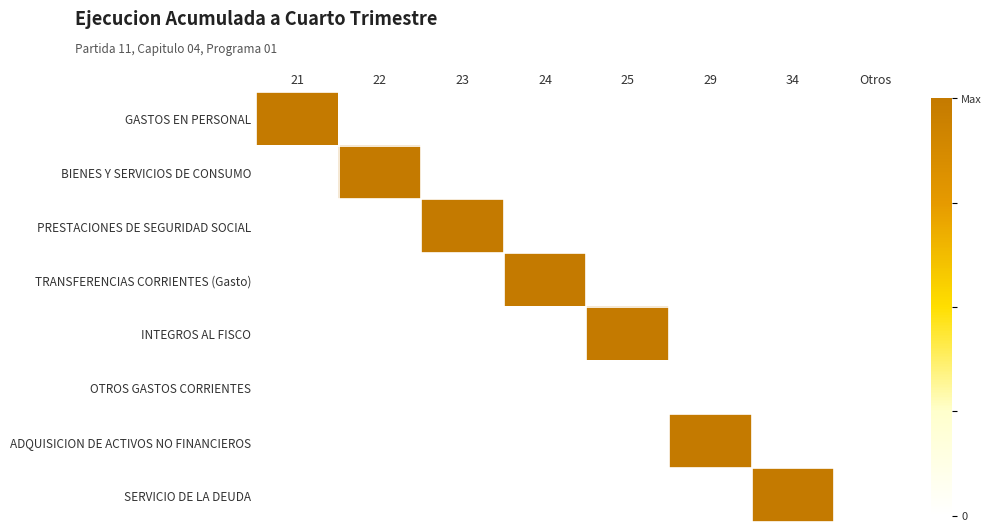

Reading left to right, list all the values displayed in this chart.

GASTOS EN PERSONAL: 21=1	22=0	23=0	24=0	25=0	29=0	34=0	Otros=0
BIENES Y SERVICIOS DE CONSUMO: 21=0	22=1	23=0	24=0	25=0	29=0	34=0	Otros=0
PRESTACIONES DE SEGURIDAD SOCIAL: 21=0	22=0	23=1	24=0	25=0	29=0	34=0	Otros=0
TRANSFERENCIAS CORRIENTES (Gasto): 21=0	22=0	23=0	24=1	25=0	29=0	34=0	Otros=0
INTEGROS AL FISCO: 21=0	22=0	23=0	24=0	25=1	29=0	34=0	Otros=0
OTROS GASTOS CORRIENTES: 21=0	22=0	23=0	24=0	25=0	29=0	34=0	Otros=0
ADQUISICION DE ACTIVOS NO FINANCIEROS: 21=0	22=0	23=0	24=0	25=0	29=1	34=0	Otros=0
SERVICIO DE LA DEUDA: 21=0	22=0	23=0	24=0	25=0	29=0	34=1	Otros=0